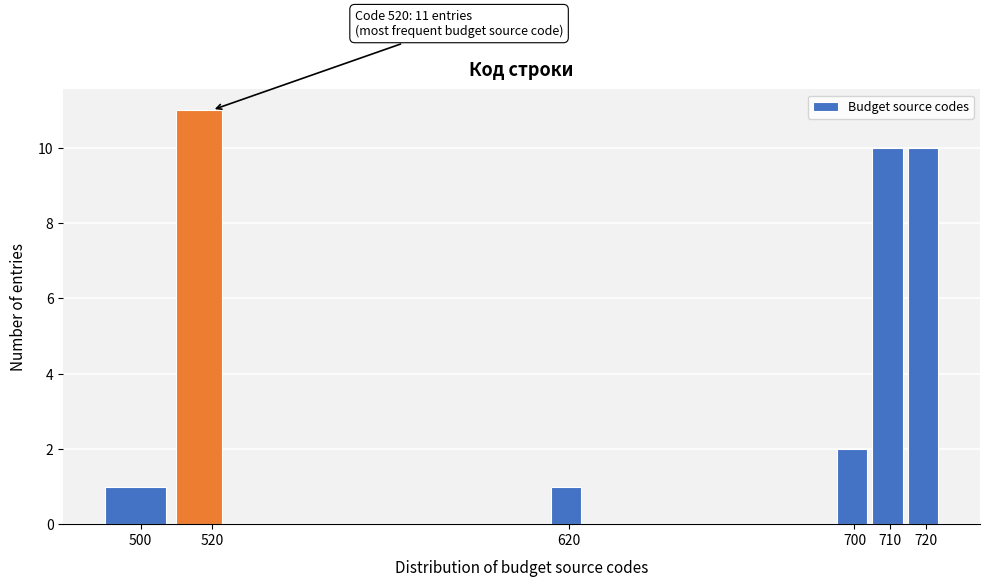

Over which range of the x-axis is the bar tallest?

510 to 525